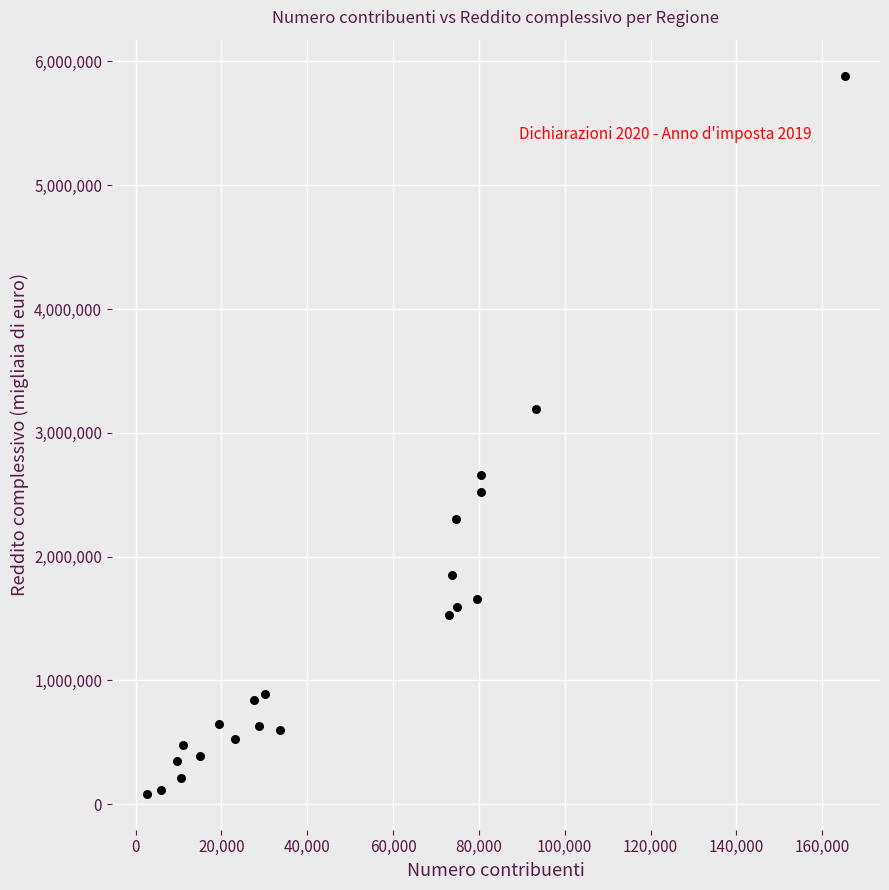

What Y value in the scatter plot is closest to 2984572?

3190930